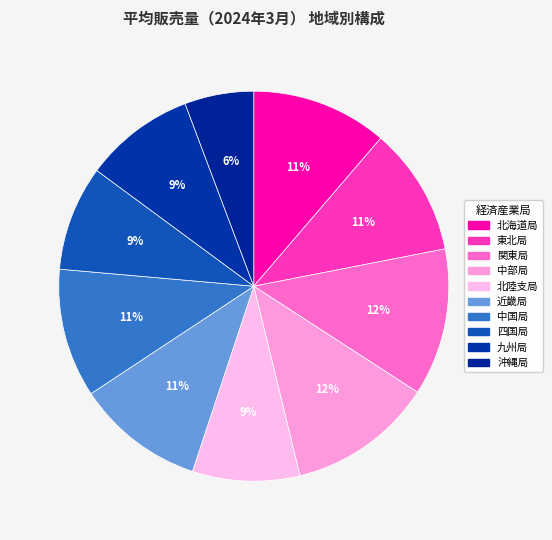

How many slices are in this pie chart?

10